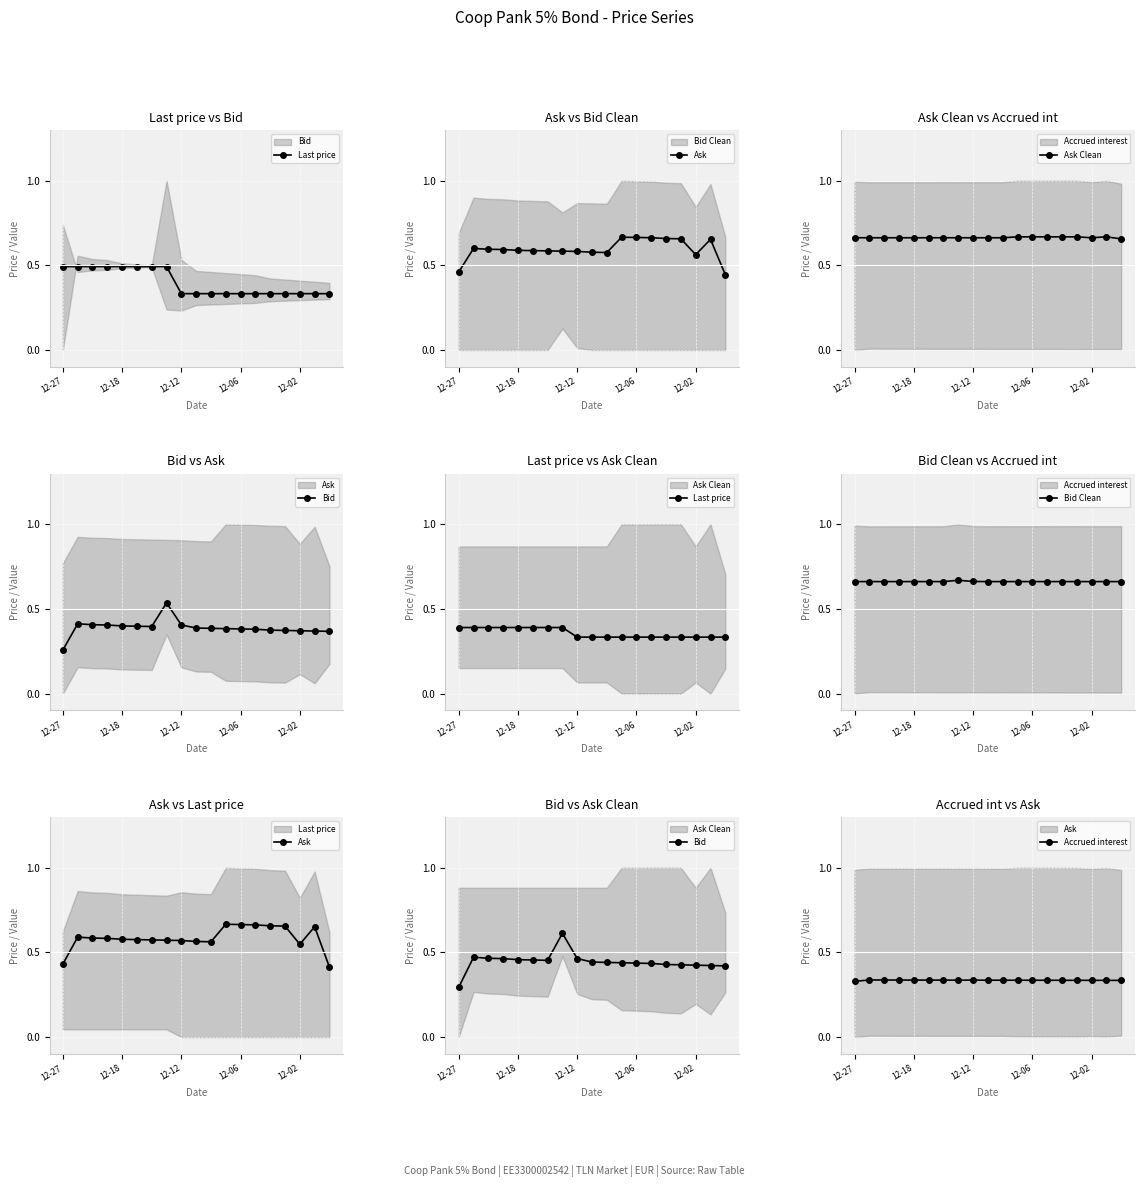

At which category is the sum across all series the highest?

7